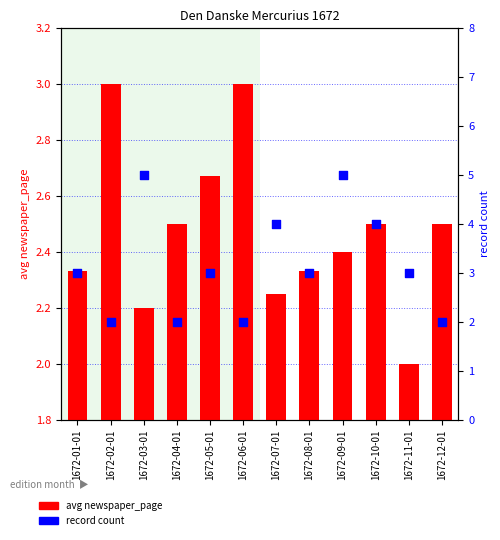

Is the value of avg newspaper_page at 1672-10-01 greater than the value of record count at 1672-10-01?

No